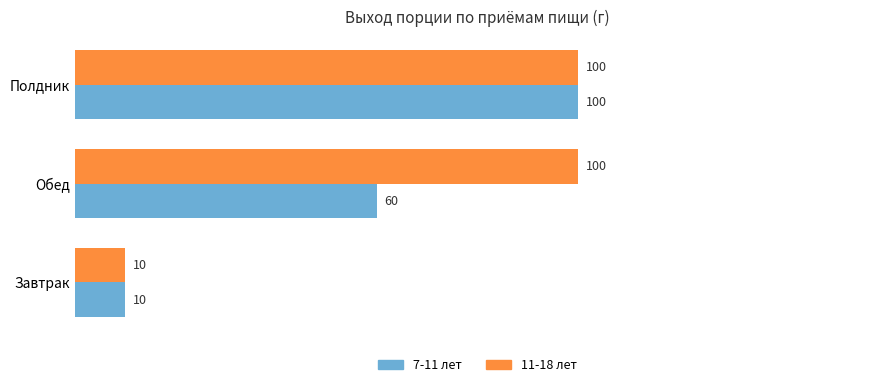

The value of 11-18 лет at Обед is 100. True or false?

True